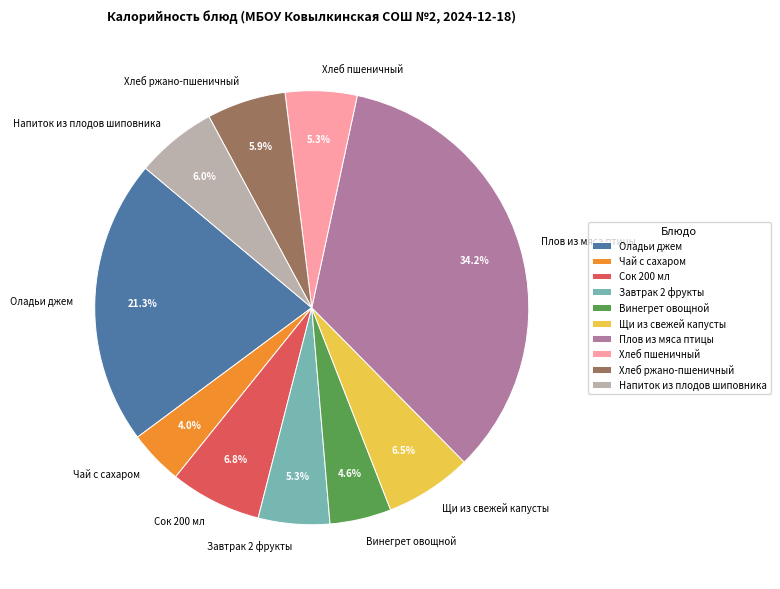

Do Оладьи джем and Завтрак 2 фрукты together represent more than half of the pie?

No